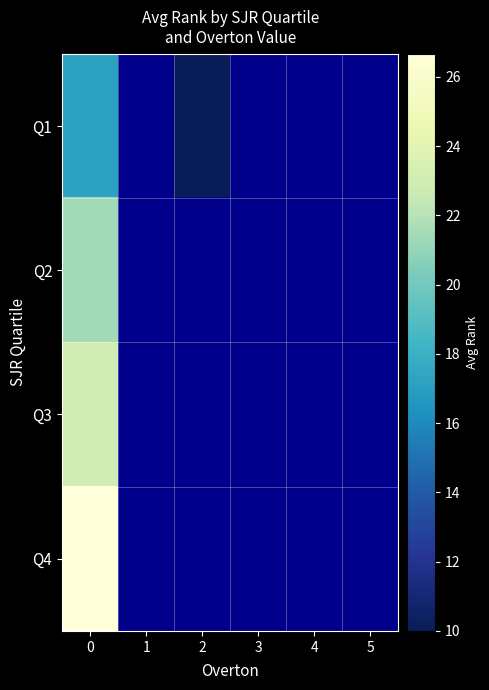

Rank the series by their average value, from lowest to highest.

Q1, Q2, Q3, Q4